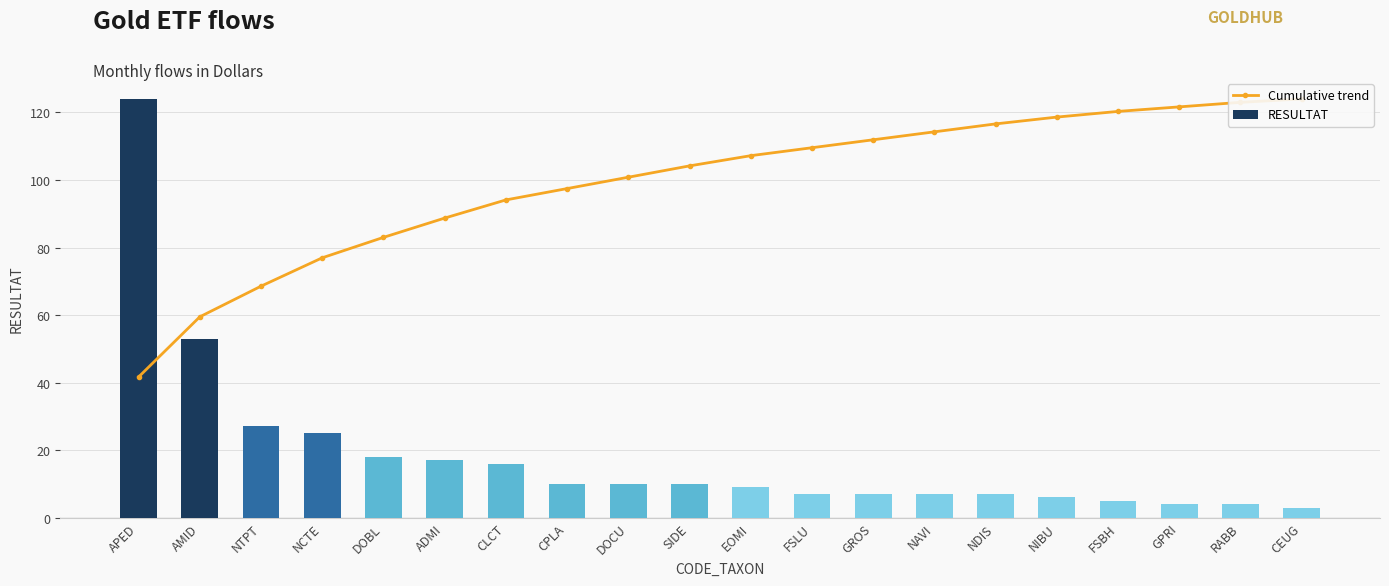

Reading left to right, transcribe all the data shown in this chart.

Cumulative trend: APED=41.7	AMID=59.5	NTPT=68.6	NCTE=77.0	DOBL=83.0	ADMI=88.7	CLCT=94.1	CPLA=97.5	DOCU=100.8	SIDE=104.2	EOMI=107.2	FSLU=109.6	GROS=111.9	NAVI=114.3	NDIS=116.6	NIBU=118.6	FSBH=120.3	GPRI=121.6	RABB=123.0	CEUG=124.0
RESULTAT: APED=124.0	AMID=53.0	NTPT=27.0	NCTE=25.0	DOBL=18.0	ADMI=17.0	CLCT=16.0	CPLA=10.0	DOCU=10.0	SIDE=10.0	EOMI=9.0	FSLU=7.0	GROS=7.0	NAVI=7.0	NDIS=7.0	NIBU=6.0	FSBH=5.0	GPRI=4.0	RABB=4.0	CEUG=3.0